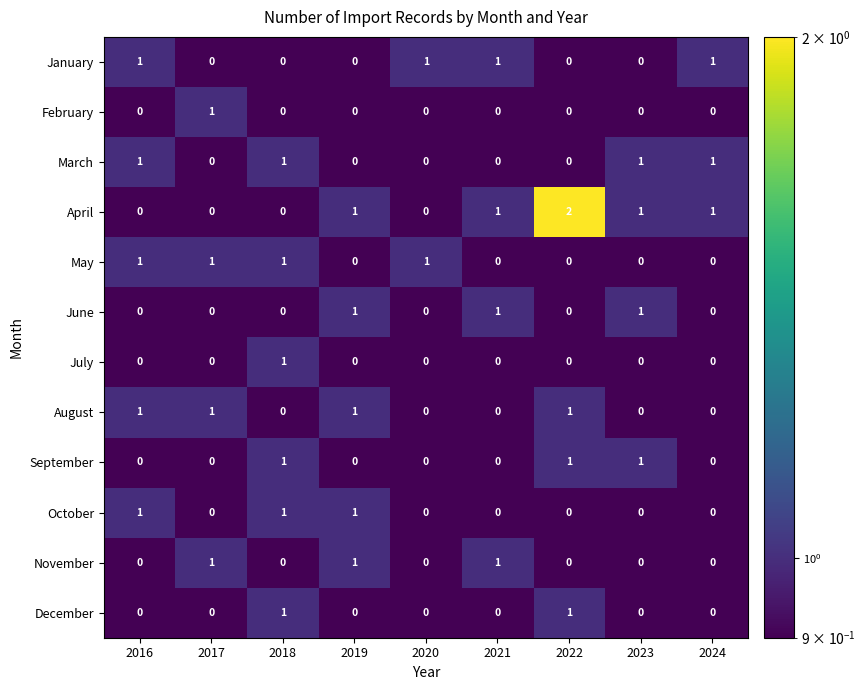

What is the sum of all April values?

6